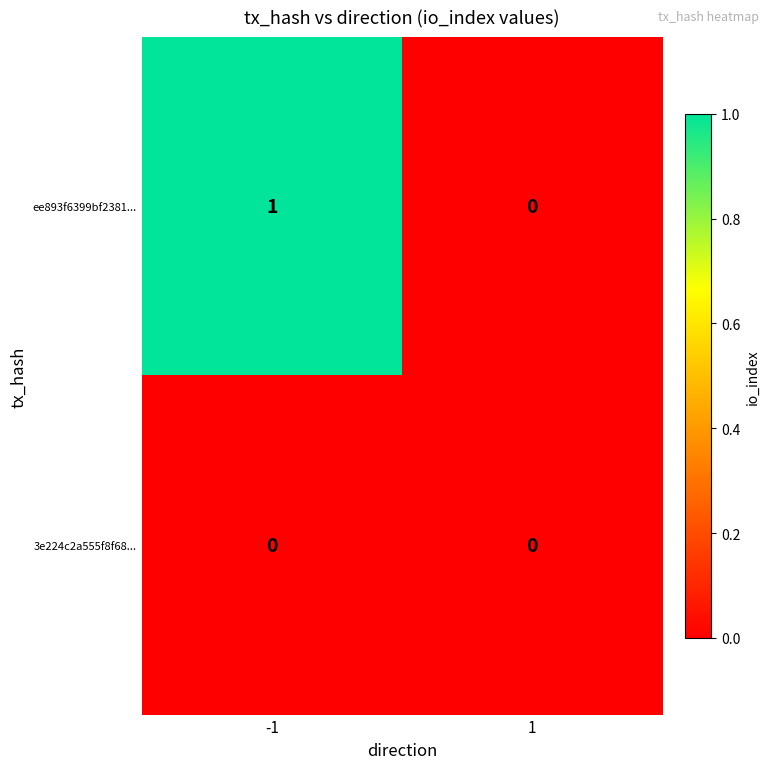

Reading left to right, list all the values displayed in this chart.

ee893f6399bf2381...: 1	0
3e224c2a555f8f68...: 0	0